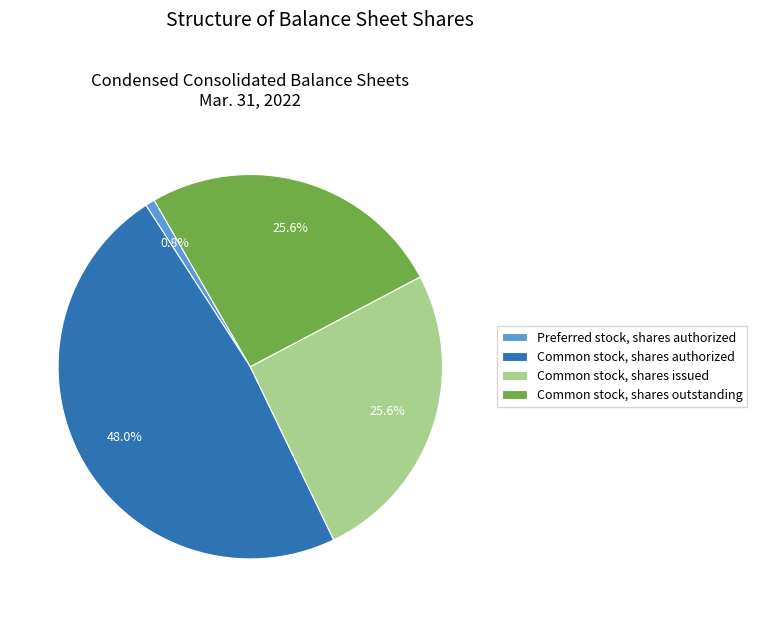

What is the largest slice in the pie chart?

Common stock, shares authorized